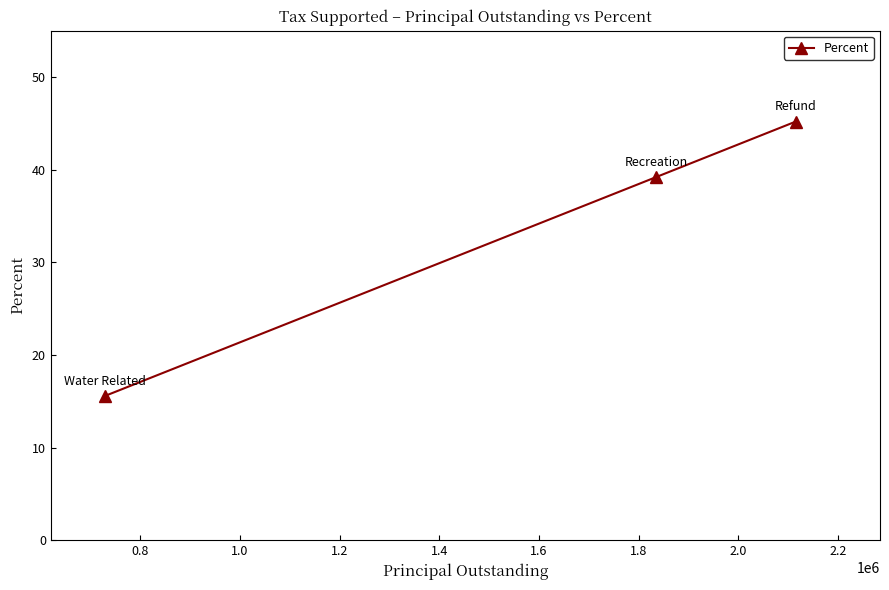

What is the smallest value displayed?

15.6